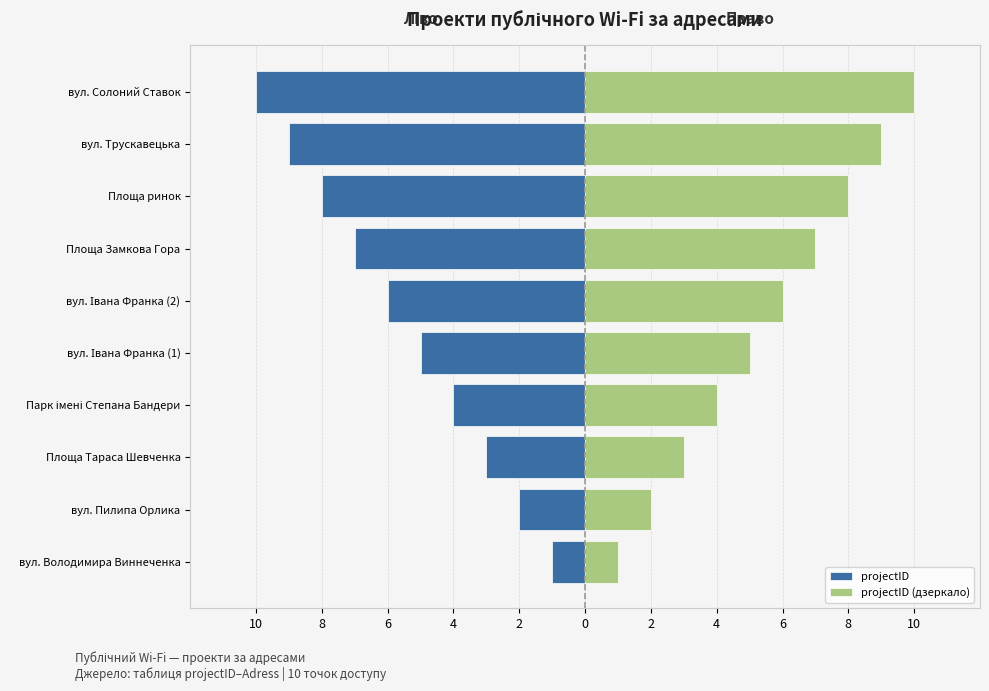

The value of projectID (дзеркало) at вул. Солоний Ставок is 17. True or false?

False